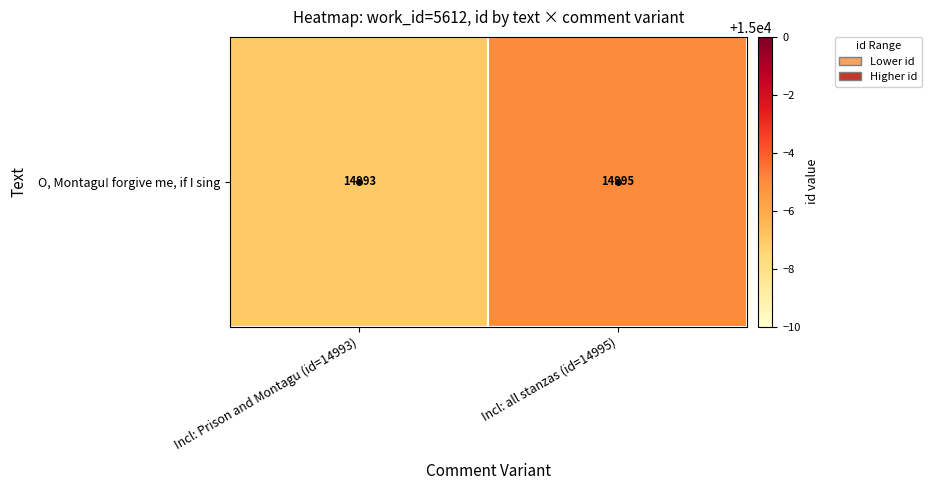

Rank the categories by value from lowest to highest.

Incl: Prison and Montagu (id=14993), Incl: all stanzas (id=14995)